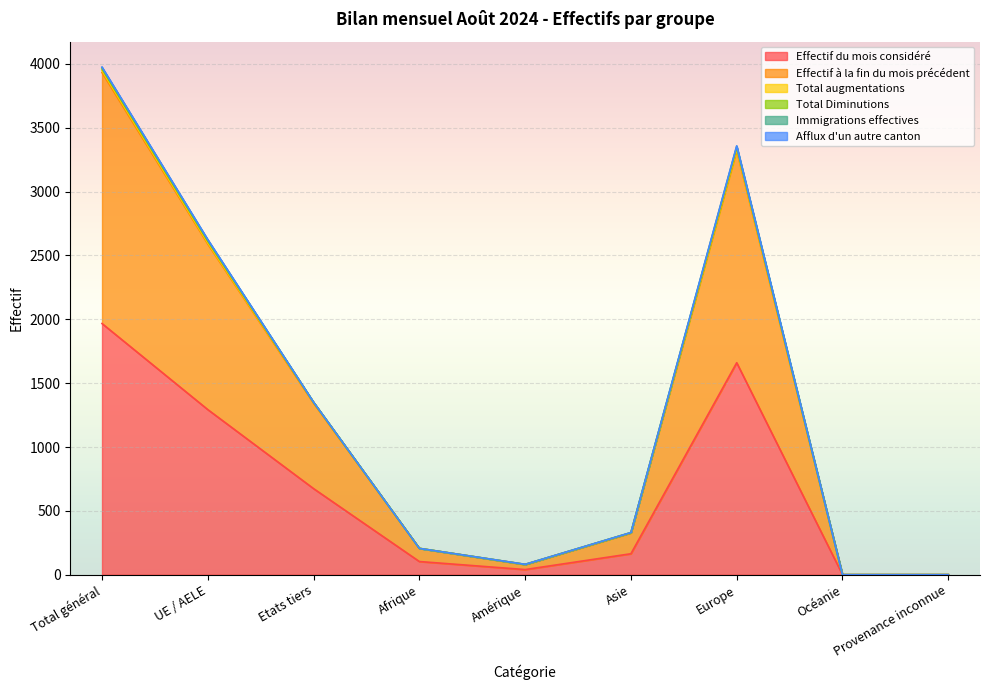

What is the difference between the second highest and second lowest values in the Total augmentations series?

3334